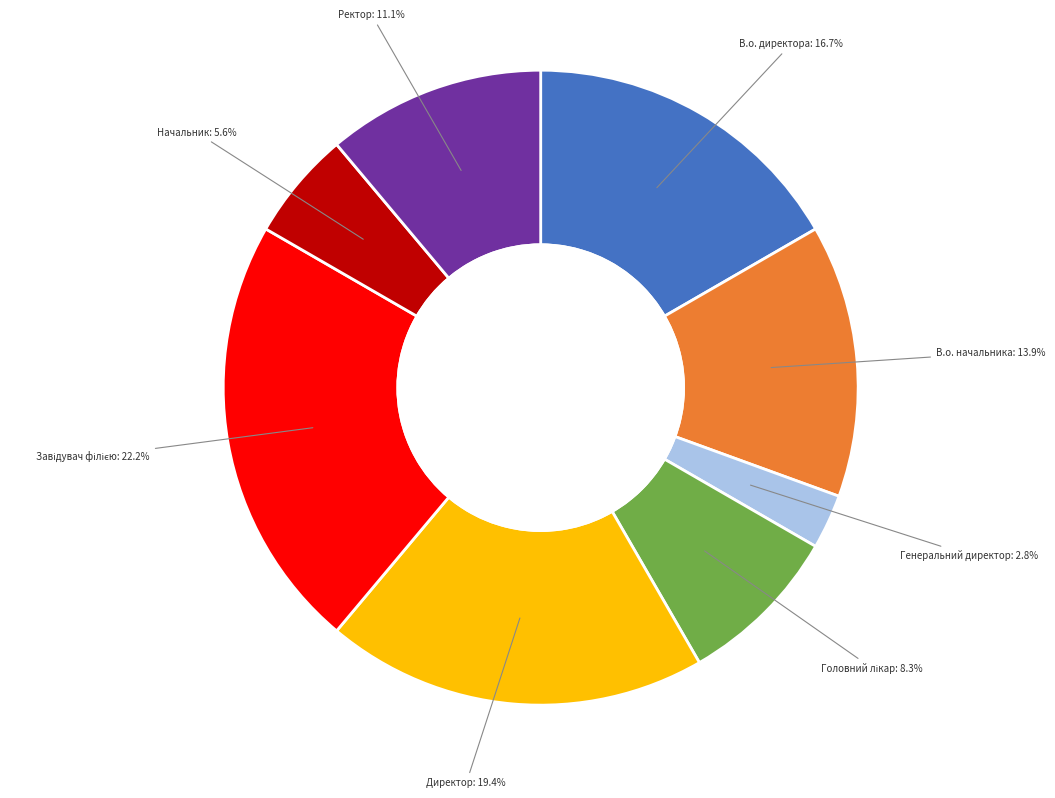

The В.о. начальника slice represents 2% of the pie. True or false?

False